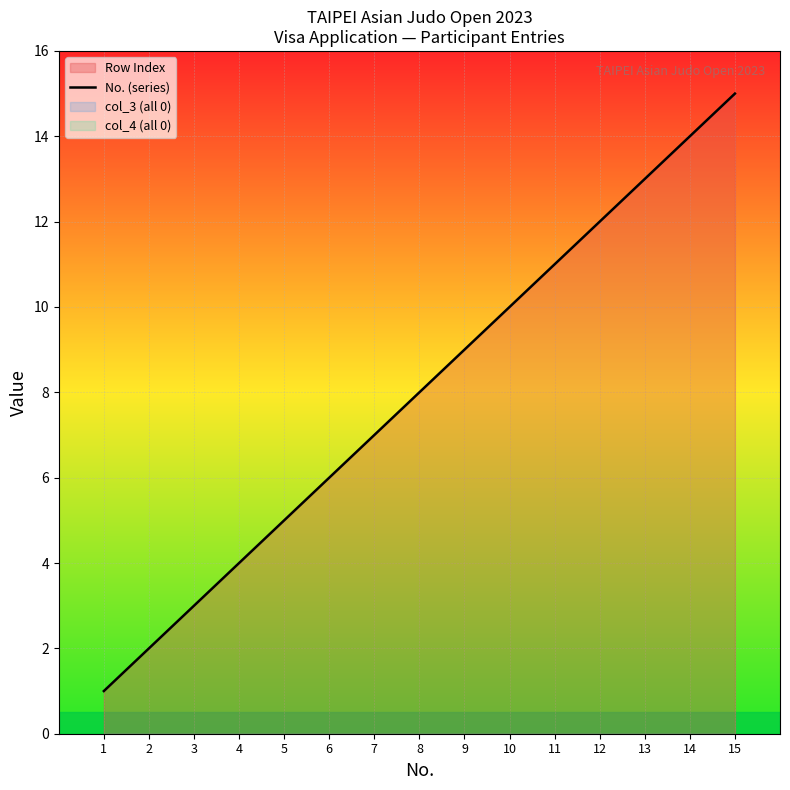

At which label is the value closest to 8?

8